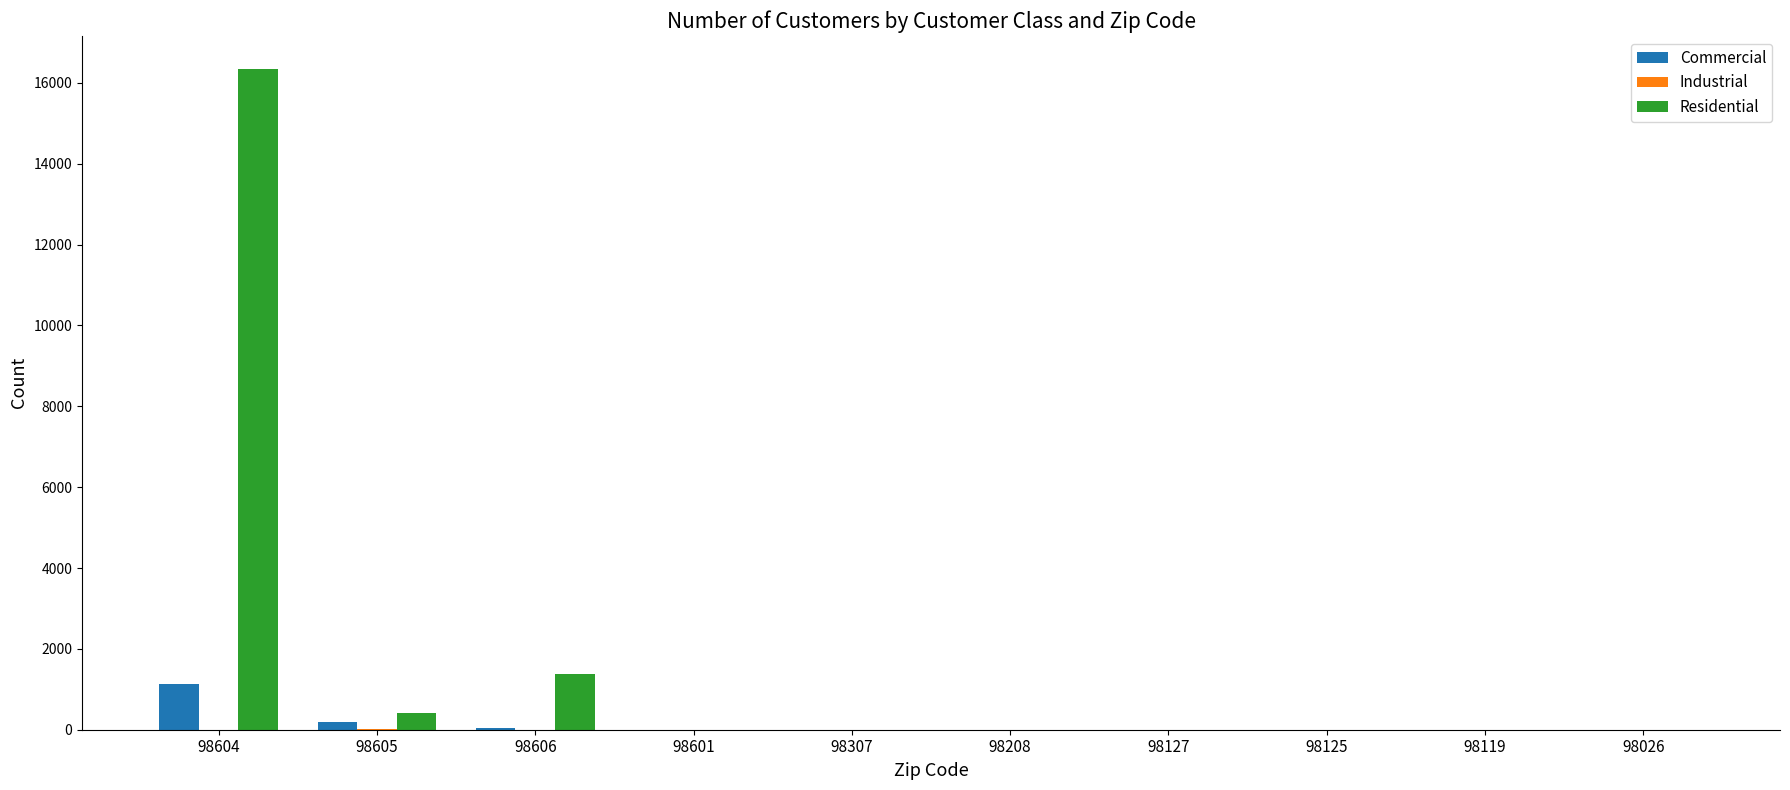

True or false: Commercial has a value of 0 at 98127.

True